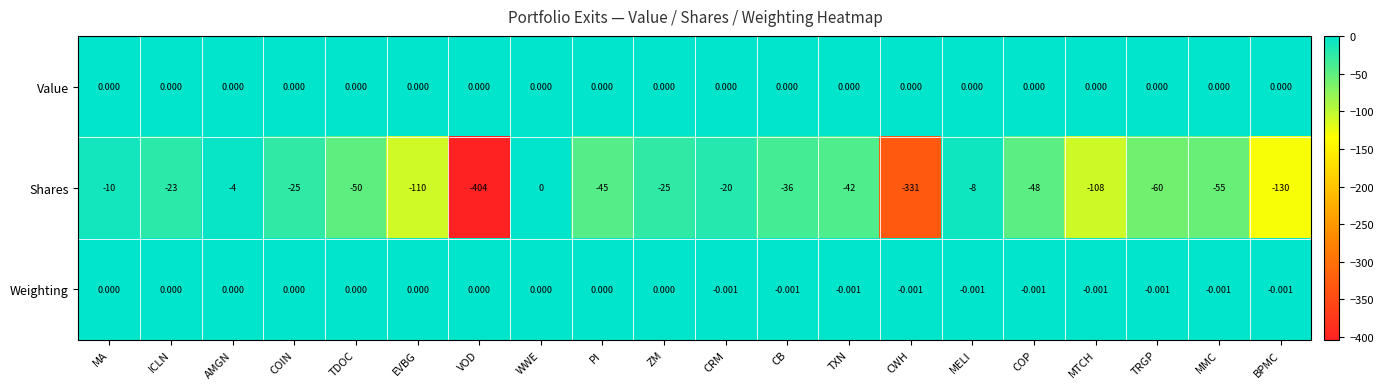

At COP, list the series in order from largest to smallest.

Value, Weighting, Shares